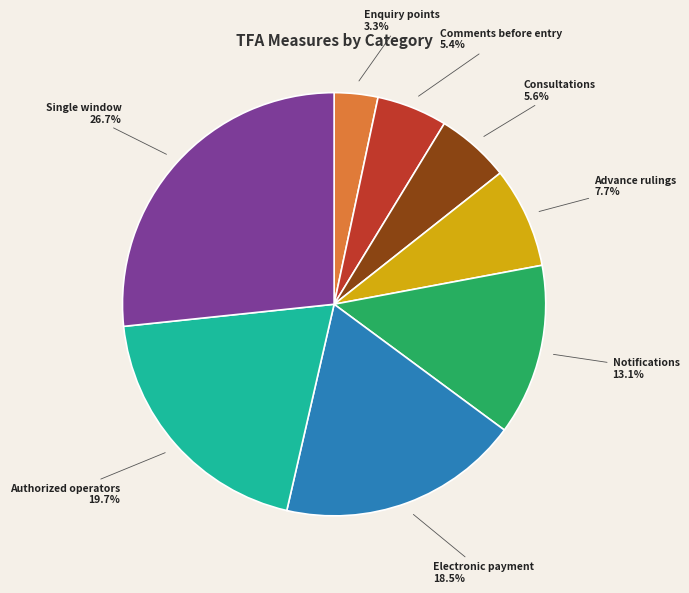

Is there a majority slice in this chart?

No